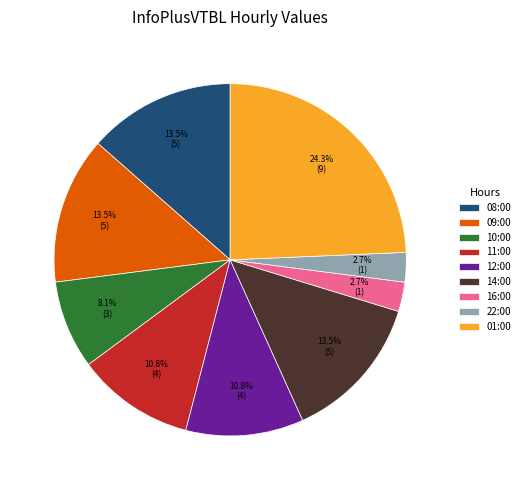

What is the ratio of the value at 14:00 to the value at 08:00?

1.0